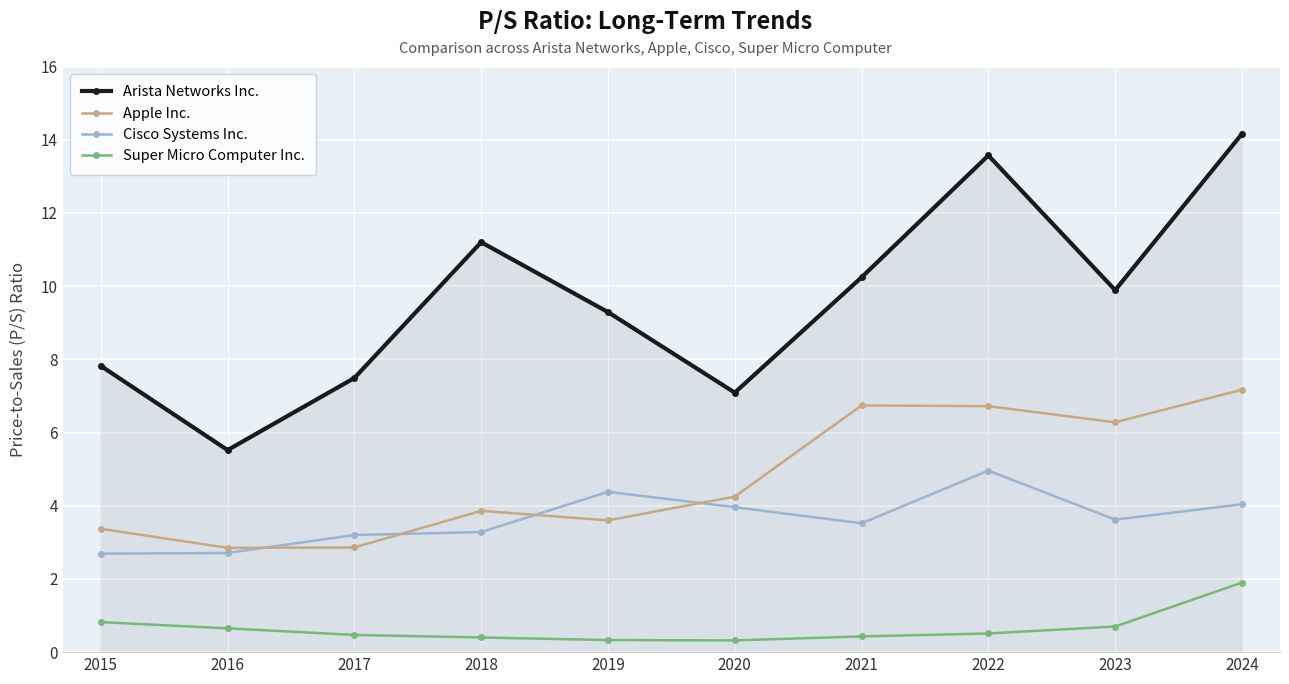

Which series changed the most between 2015 and 2016?

Arista Networks Inc.